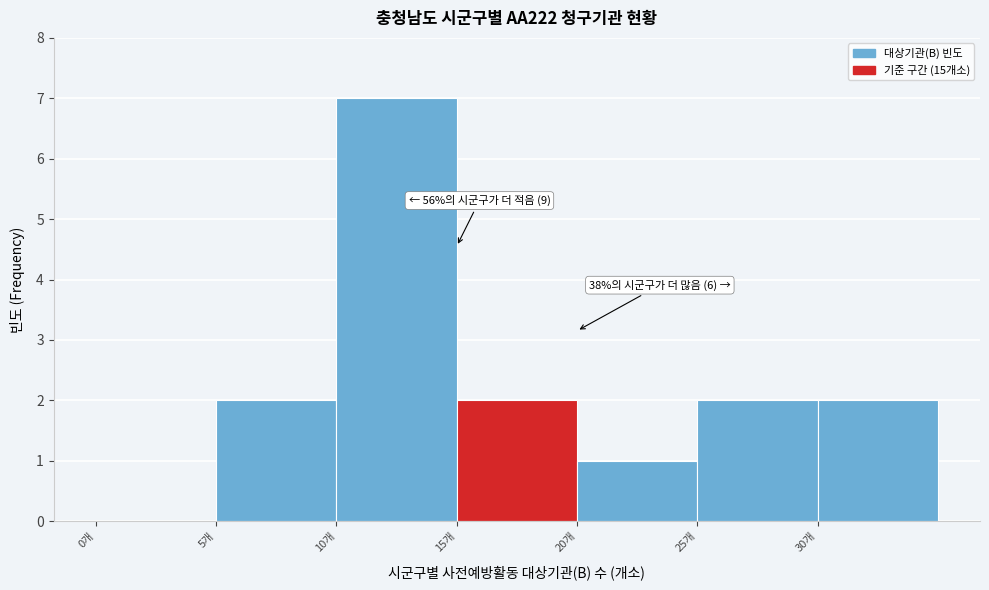

Over which range of the x-axis is the bar tallest?

10 to 15